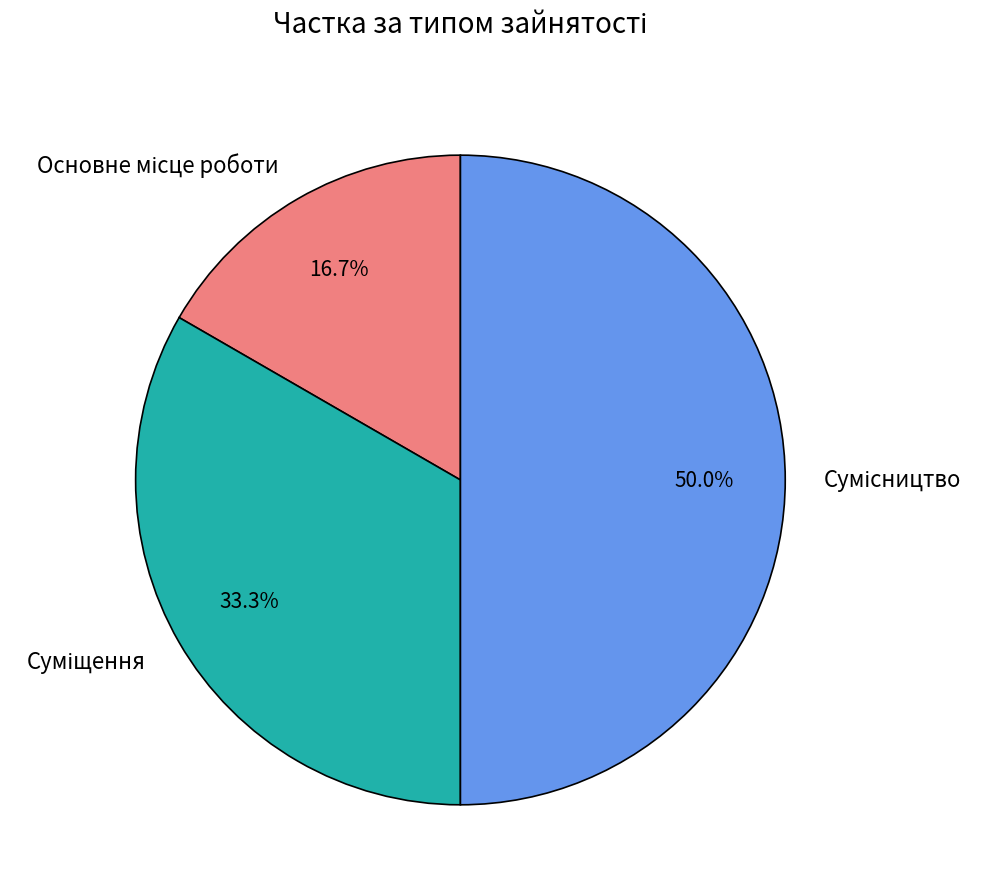

How many slices are in this pie chart?

3